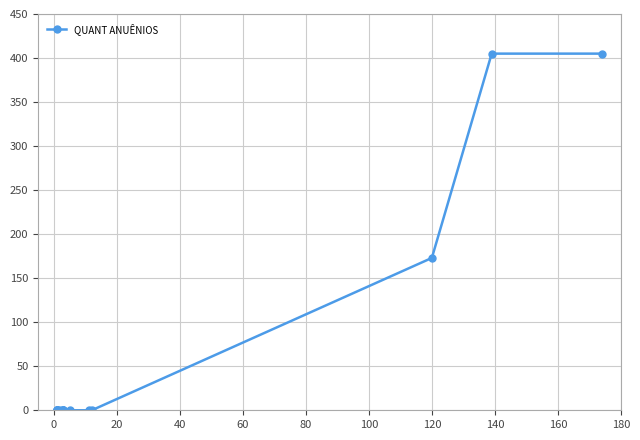

Reading right to left, what are all the values shown in this chart?

405	405	173	0	0	0	0	0	0	0	0	0	0	0	0	0	0